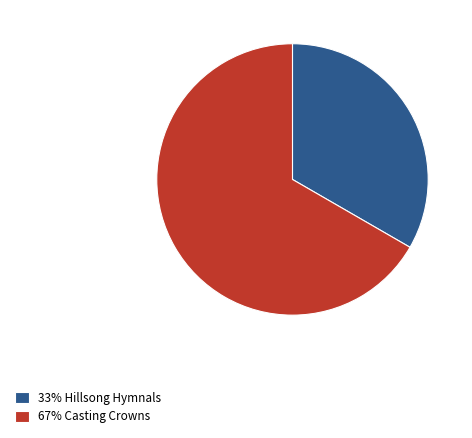

The 33% Hillsong Hymnals slice represents 38% of the pie. True or false?

False